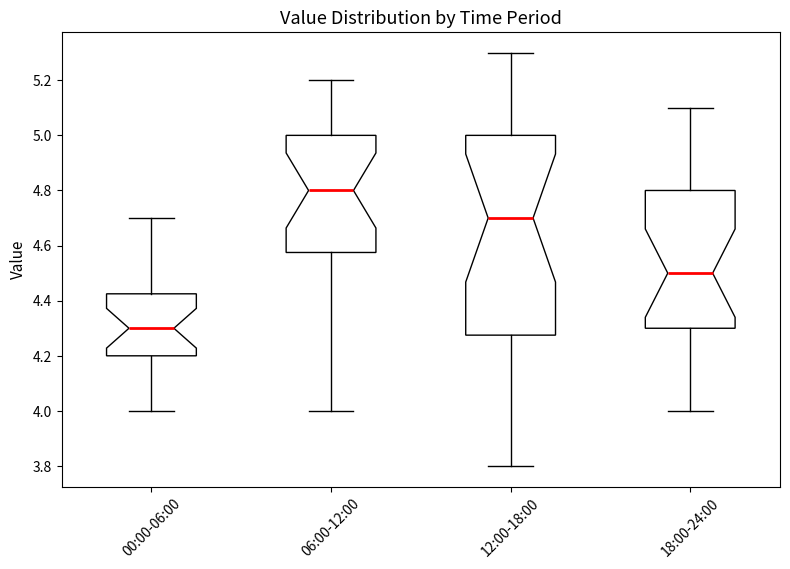

Which box is the tallest, from its lower edge to its upper edge?

12:00-18:00